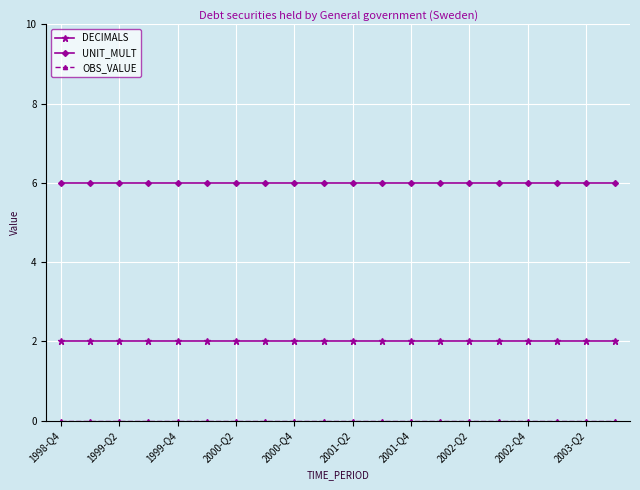

What is the value of the UNIT_MULT point at the 19th from the left?

6